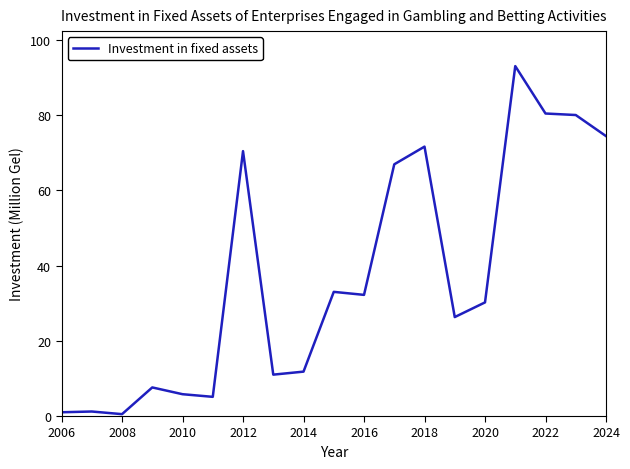

Does the chart display data point markers on the line(s)?

No